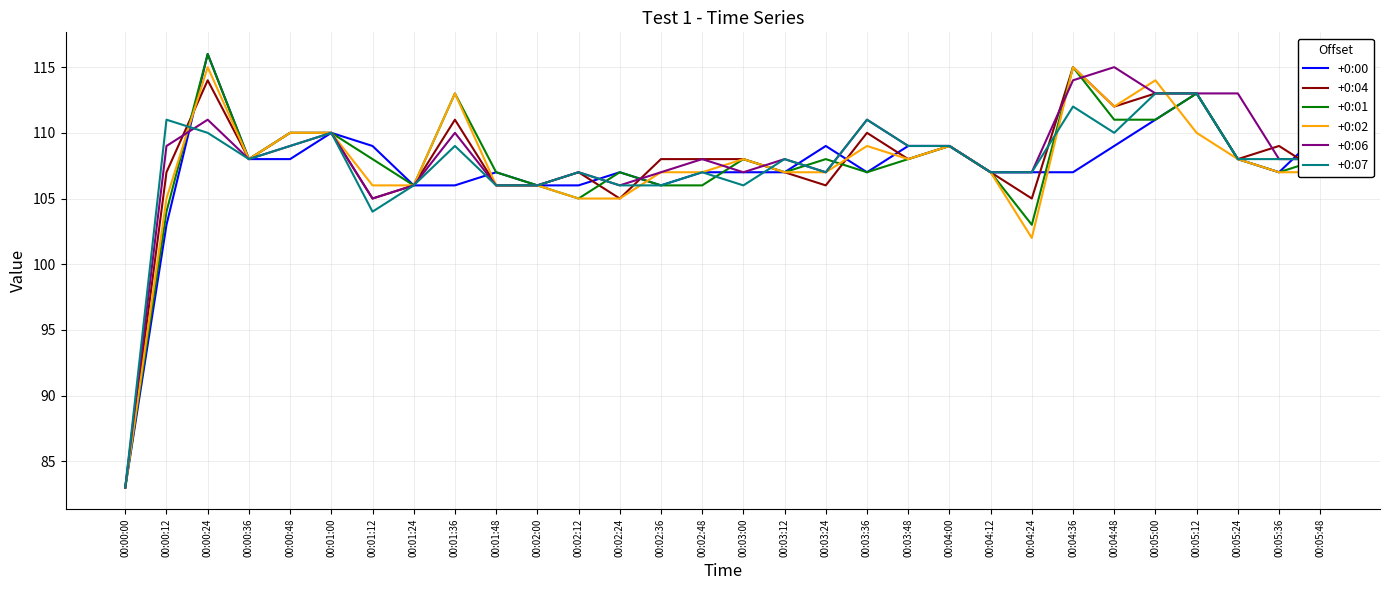

True or false: +0:07 has a value of 113 at 00:05:12.

True